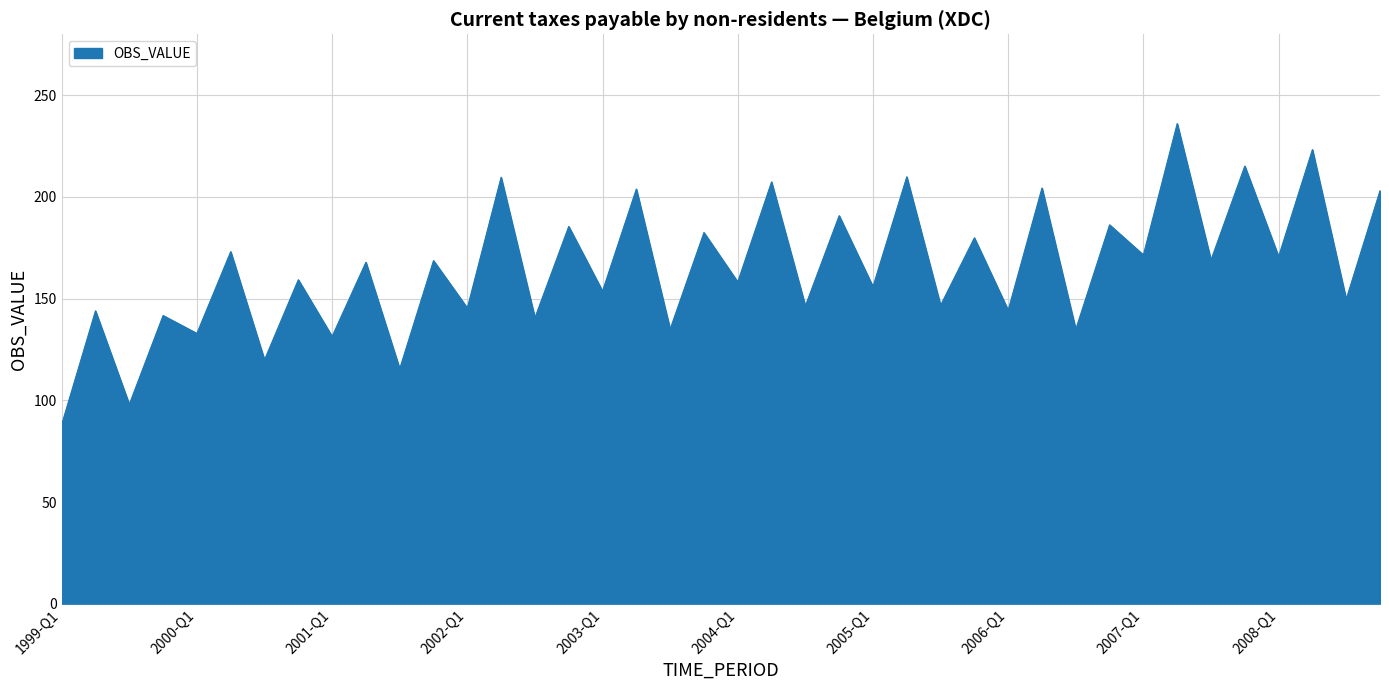

What is the maximum value shown in the chart?

236.1